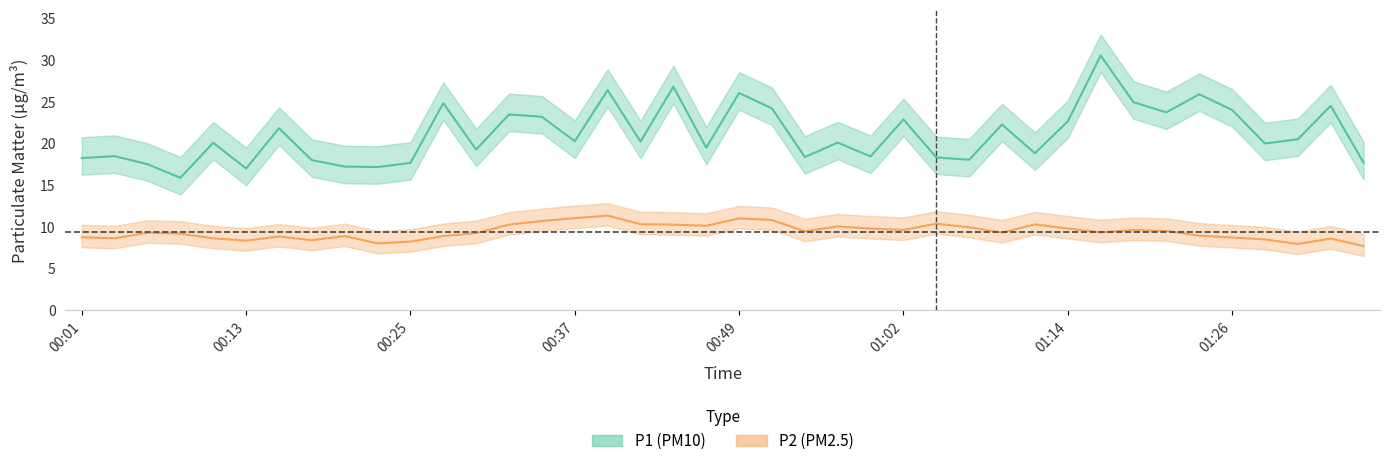

Rank the series at 00:15 from highest to lowest value.

P1, P2